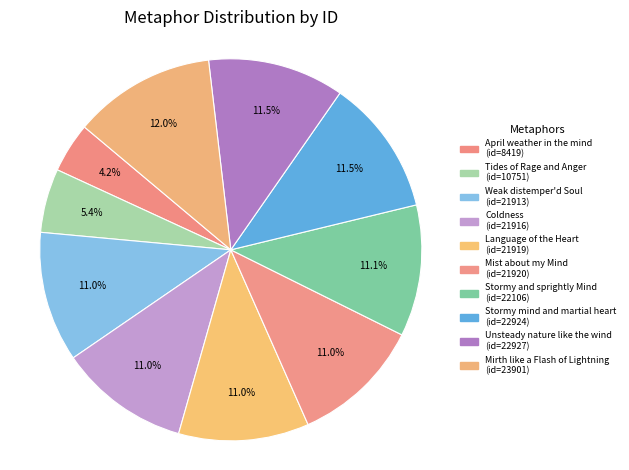

How many segments does this pie chart have?

10